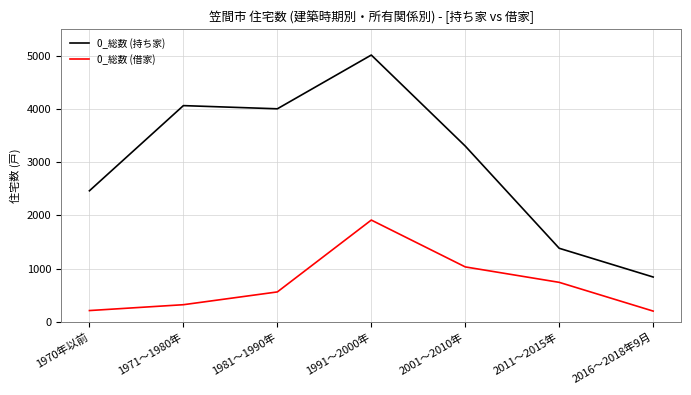

What is the difference between the maximum and minimum values in the 0_総数 (借家) series?

1710